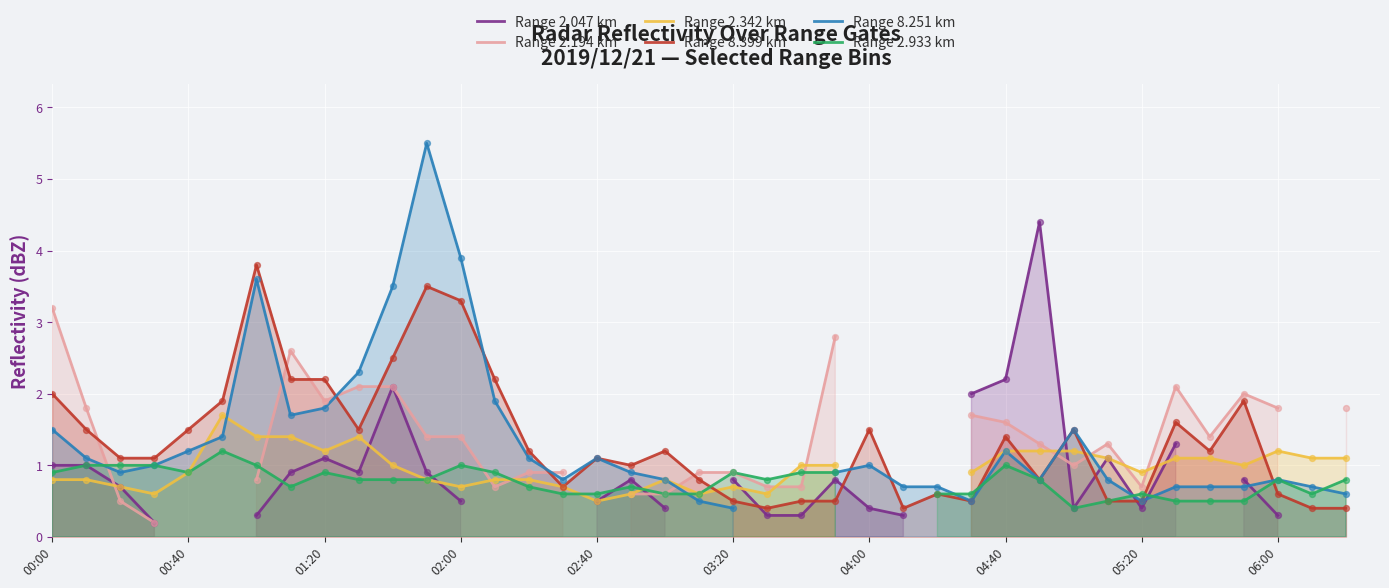

What is the total value across all series at 17?

4.6